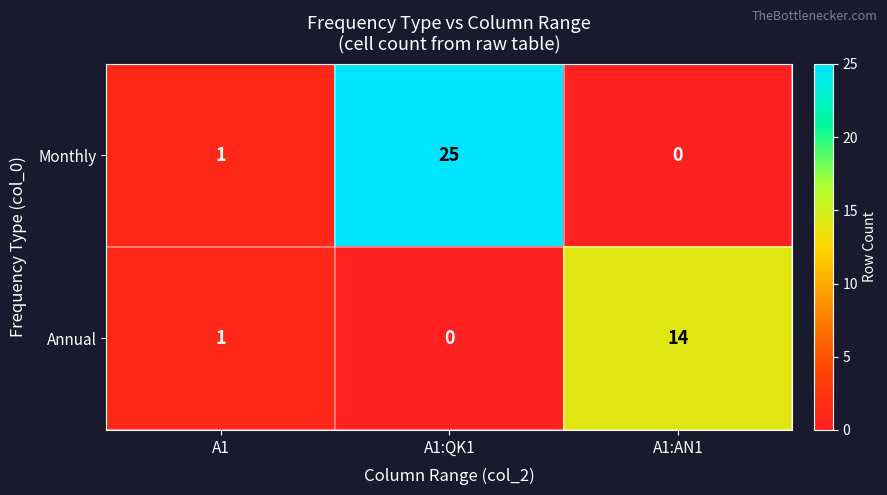

Rank the series by their maximum value, from highest to lowest.

Monthly, Annual